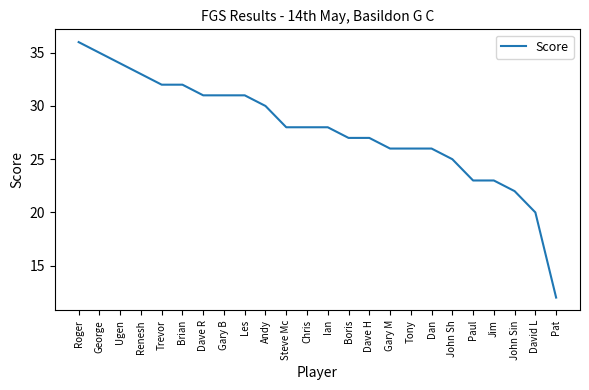

What is the difference between the second highest and second lowest values?

15